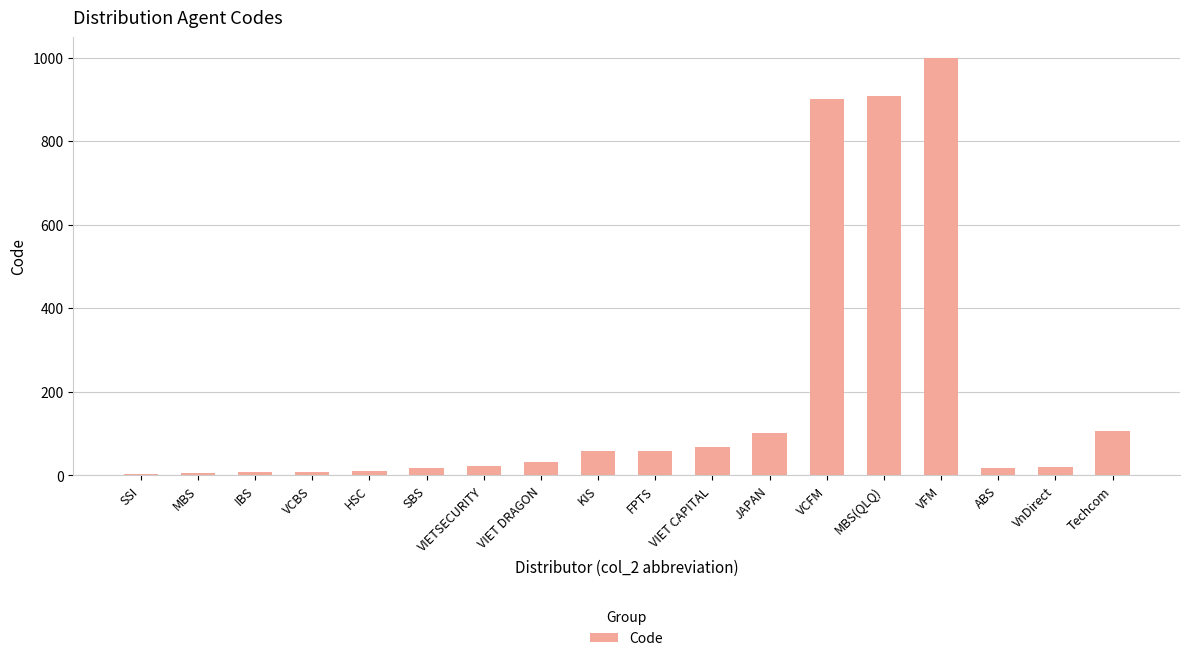

Between Techcom and VIET CAPITAL, which is larger?

Techcom